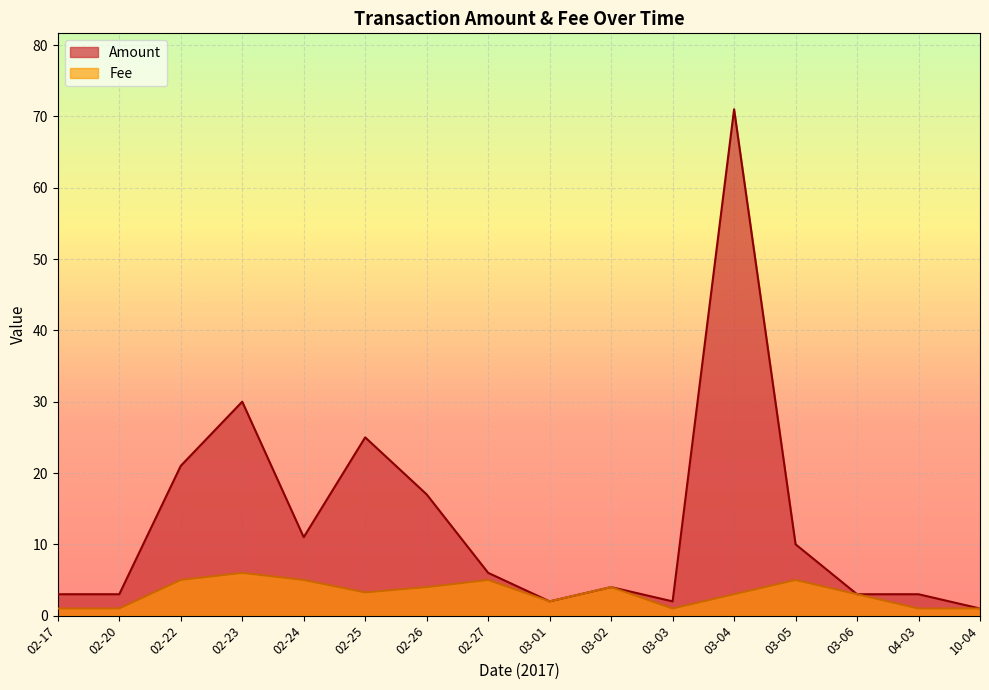

What is the total value across all series at 02-25?

28.3